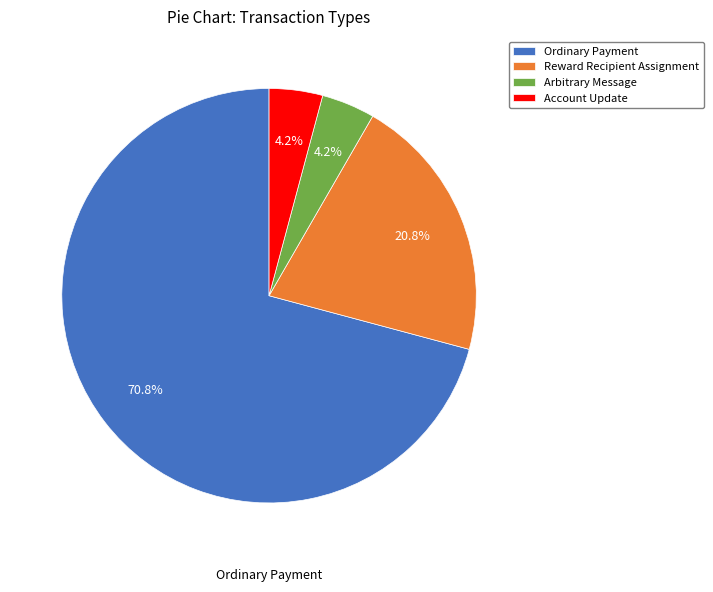

How many segments does this pie chart have?

4